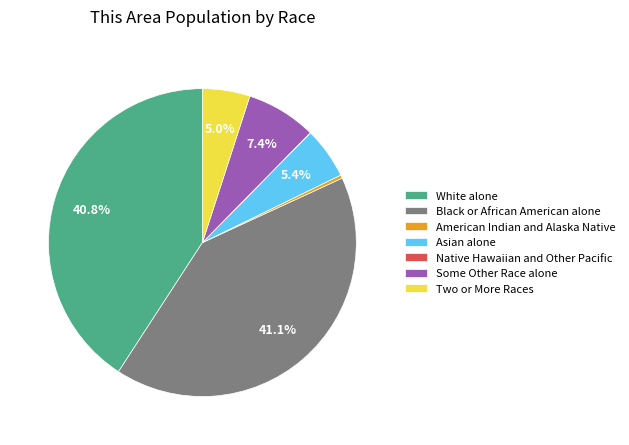

Is American Indian and Alaska Native the majority of the pie?

No